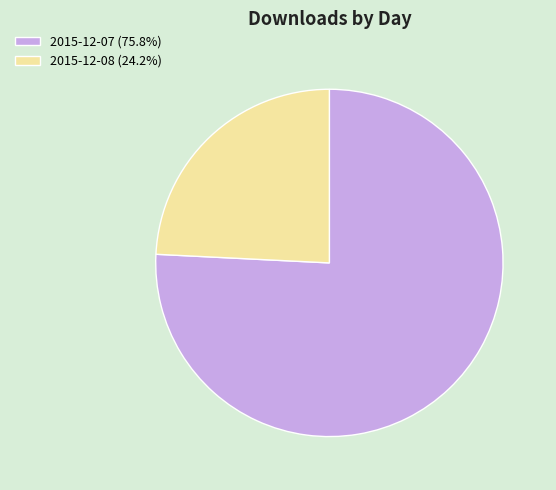

What is the largest slice in the pie chart?

2015-12-07